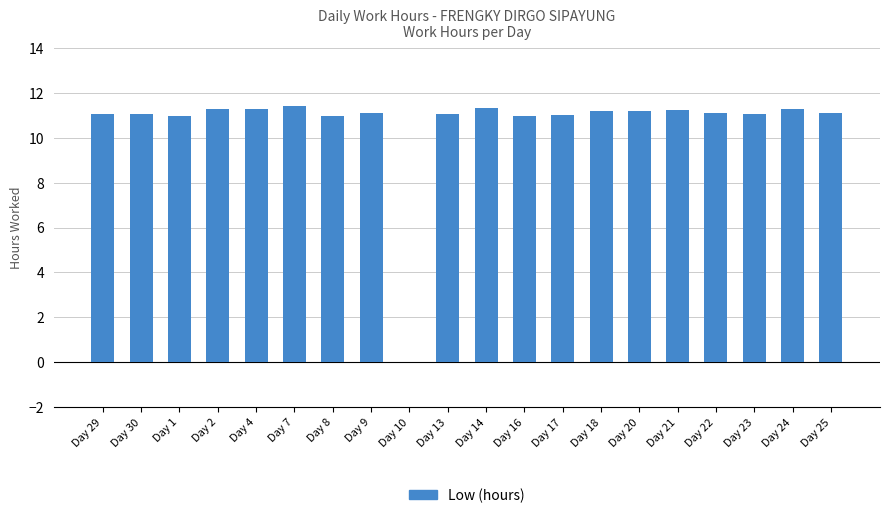

Where is the data nearest to the value 5?

Day 10